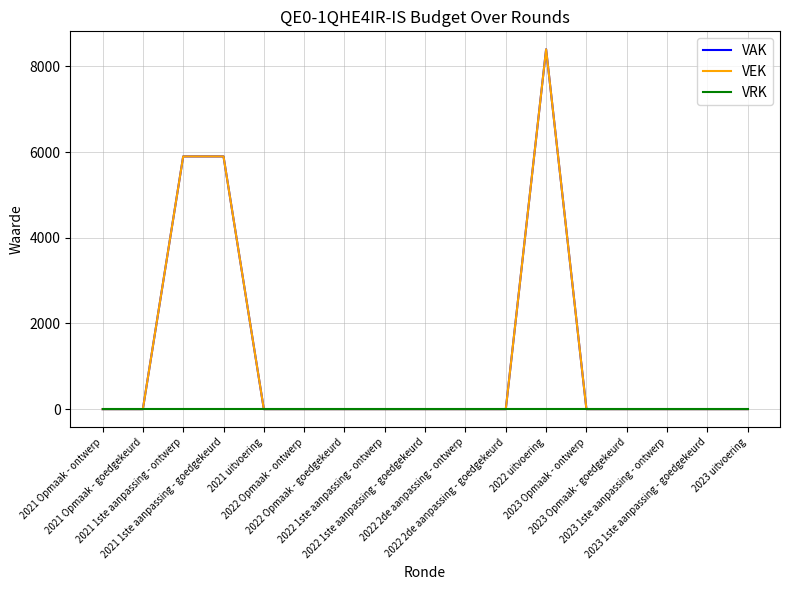

True or false: VEK has more than 0 points higher than both neighbors.

True